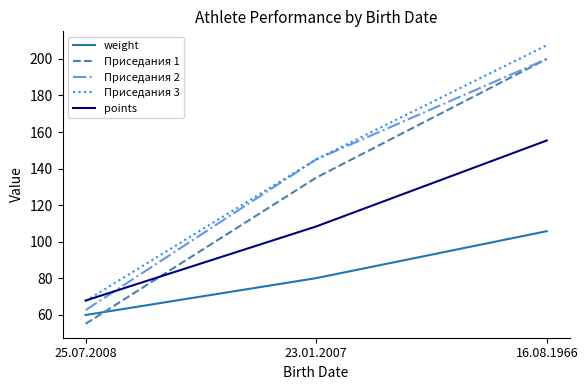

What are all the series names shown in the legend?

weight, Приседания 1, Приседания 2, Приседания 3, points